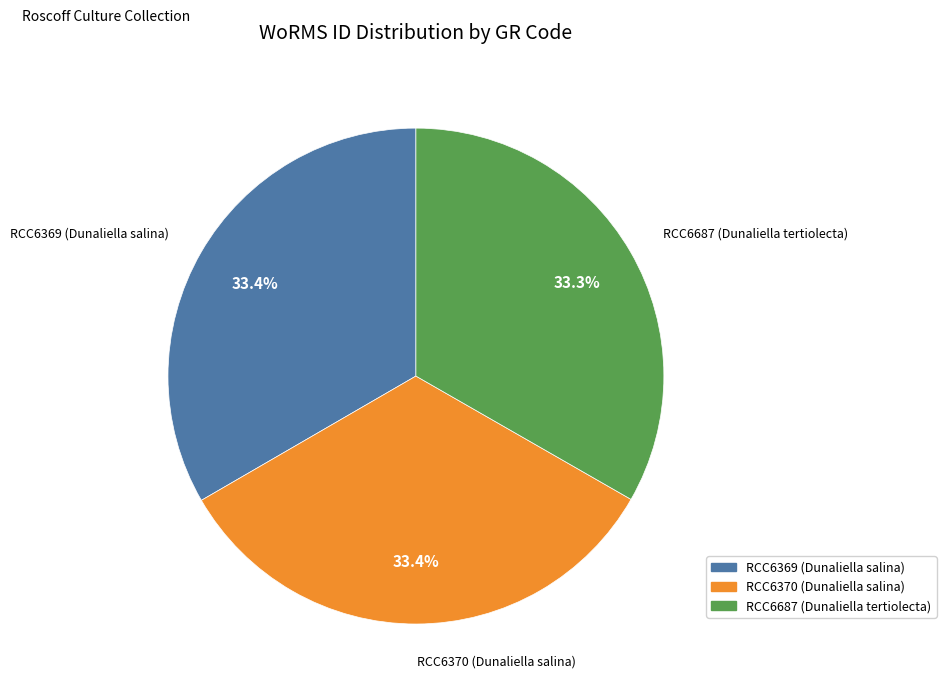

What is the total percentage of RCC6370 (Dunaliella salina) and RCC6687 (Dunaliella tertiolecta)?

66.6%